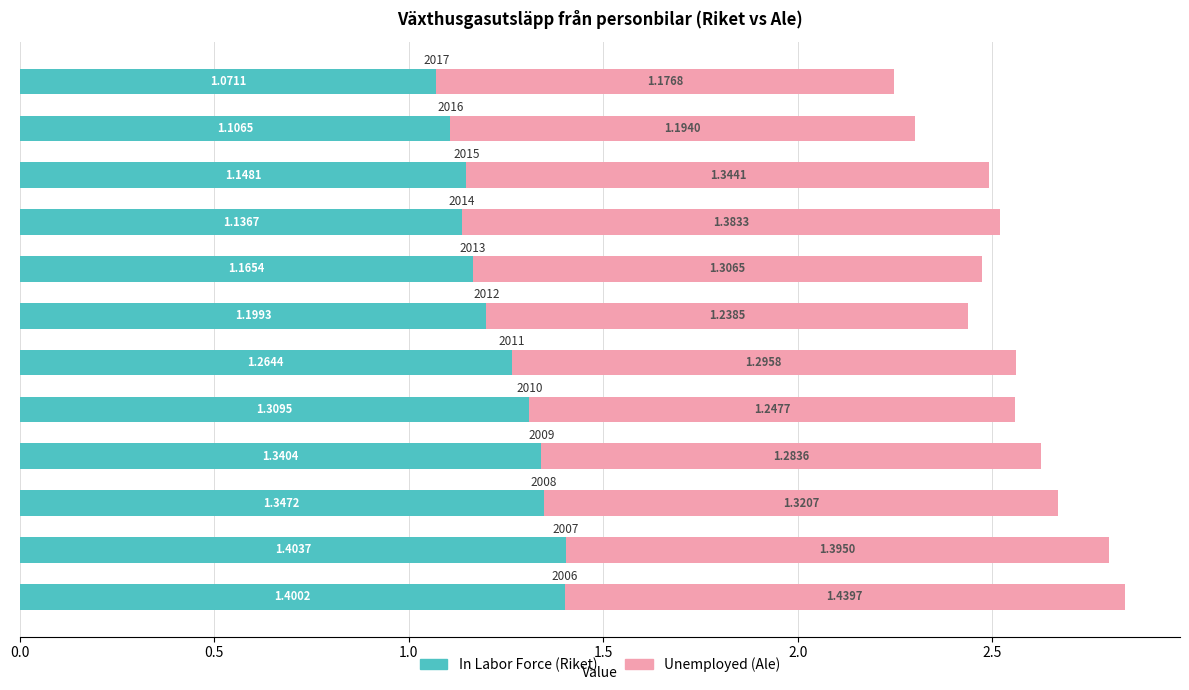

How many distinct data groups are displayed?

2